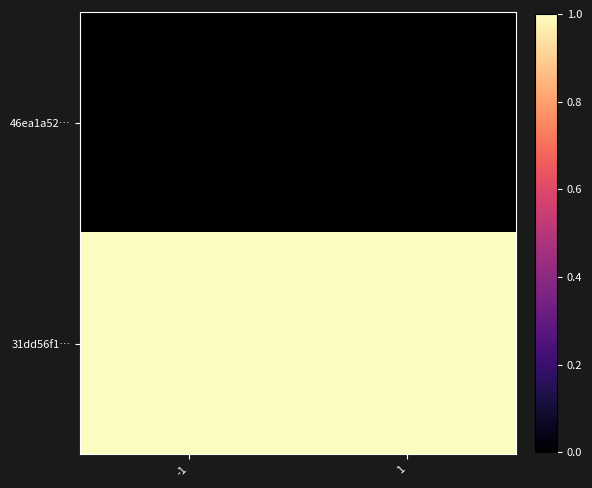

At which category is the sum across all series the highest?

-1